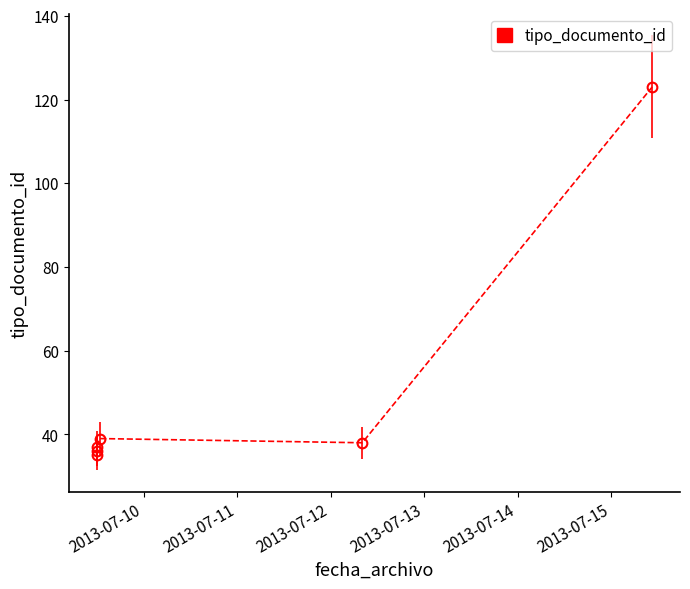

Is it true that the value at 2013-07-15 10:31:12 is 198?

False